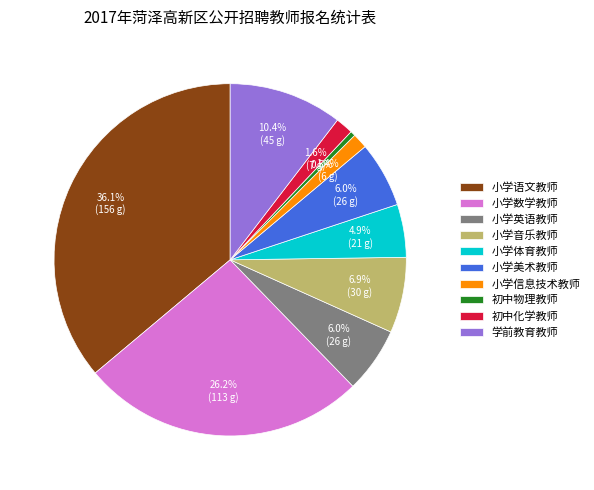

Count the number of slices in the pie.

10